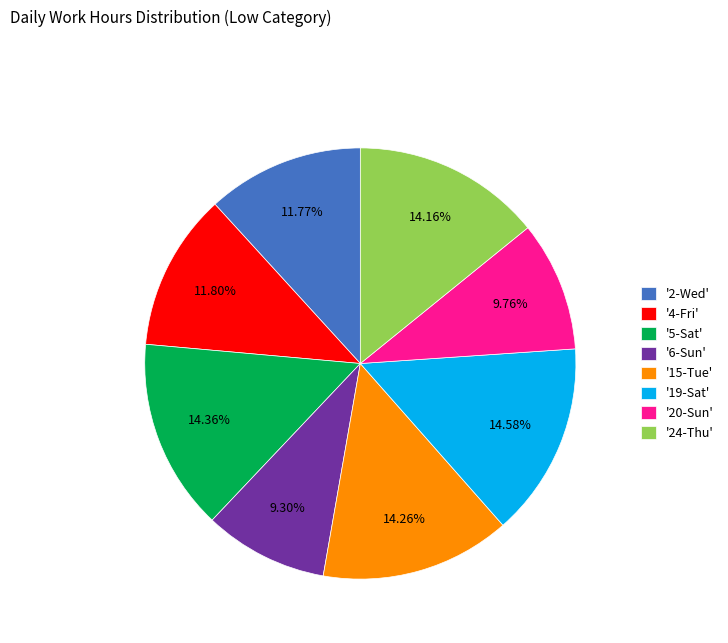

Does any single category account for the majority?

No